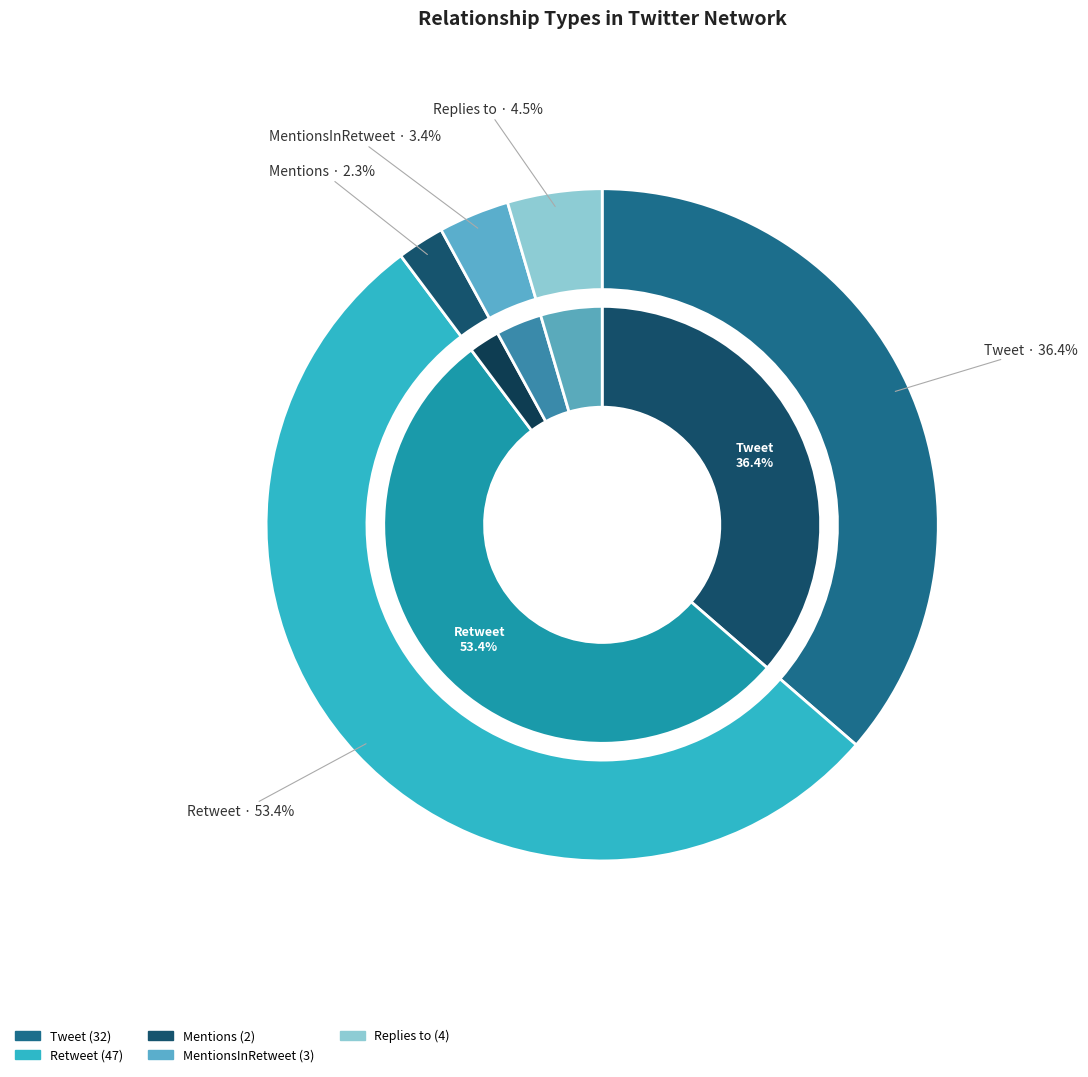

Which slice is the smallest?

Mentions